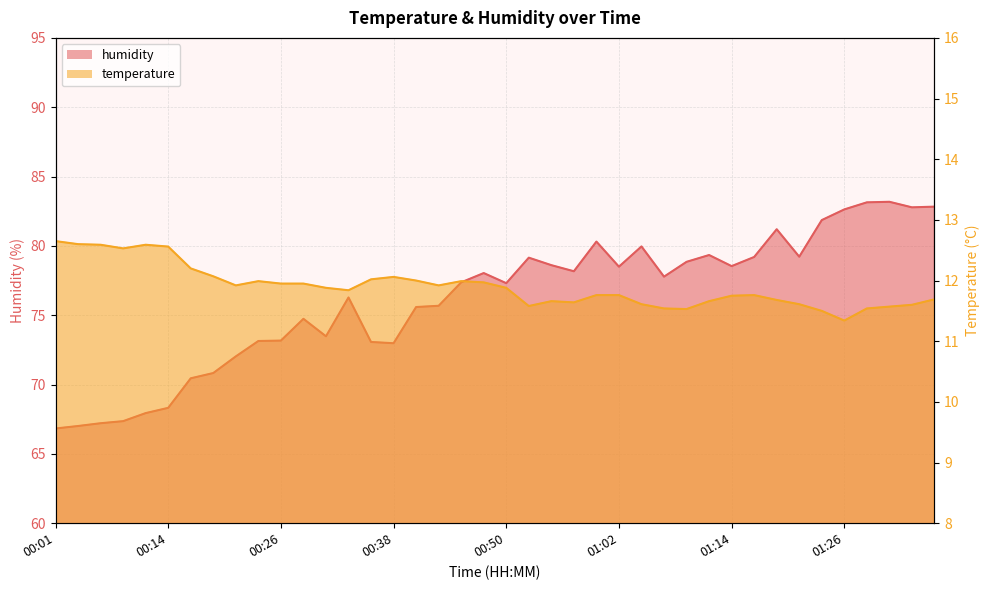

List the labels in order of humidity value, smallest first.

00:01, 00:04, 00:06, 00:09, 00:11, 00:14, 00:16, 00:18, 00:21, 00:38, 00:36, 00:23, 00:26, 00:31, 00:28, 00:40, 00:43, 00:33, 00:50, 00:45, 01:07, 00:48, 00:57, 01:02, 01:14, 00:55, 01:09, 00:52, 01:17, 01:22, 01:12, 01:05, 01:00, 01:19, 01:24, 01:26, 01:34, 01:36, 01:29, 01:31